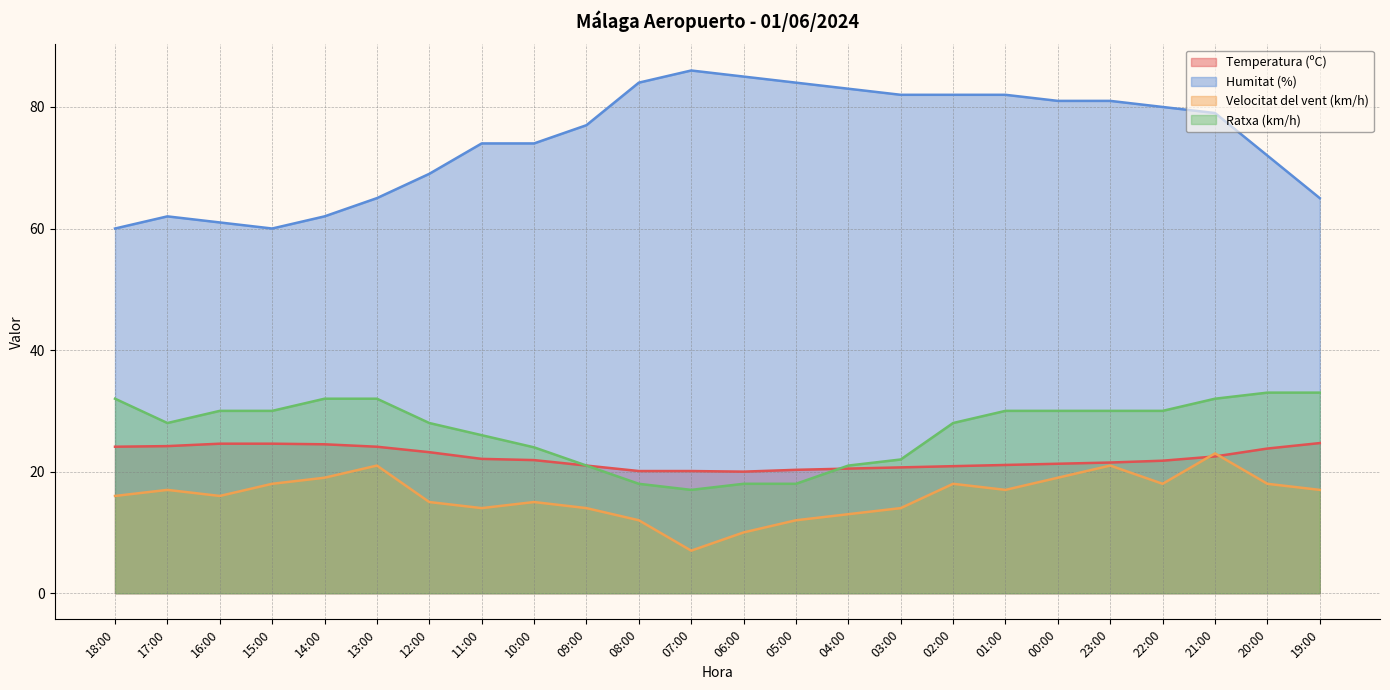

At which category is the sum across all series the highest?

21:00